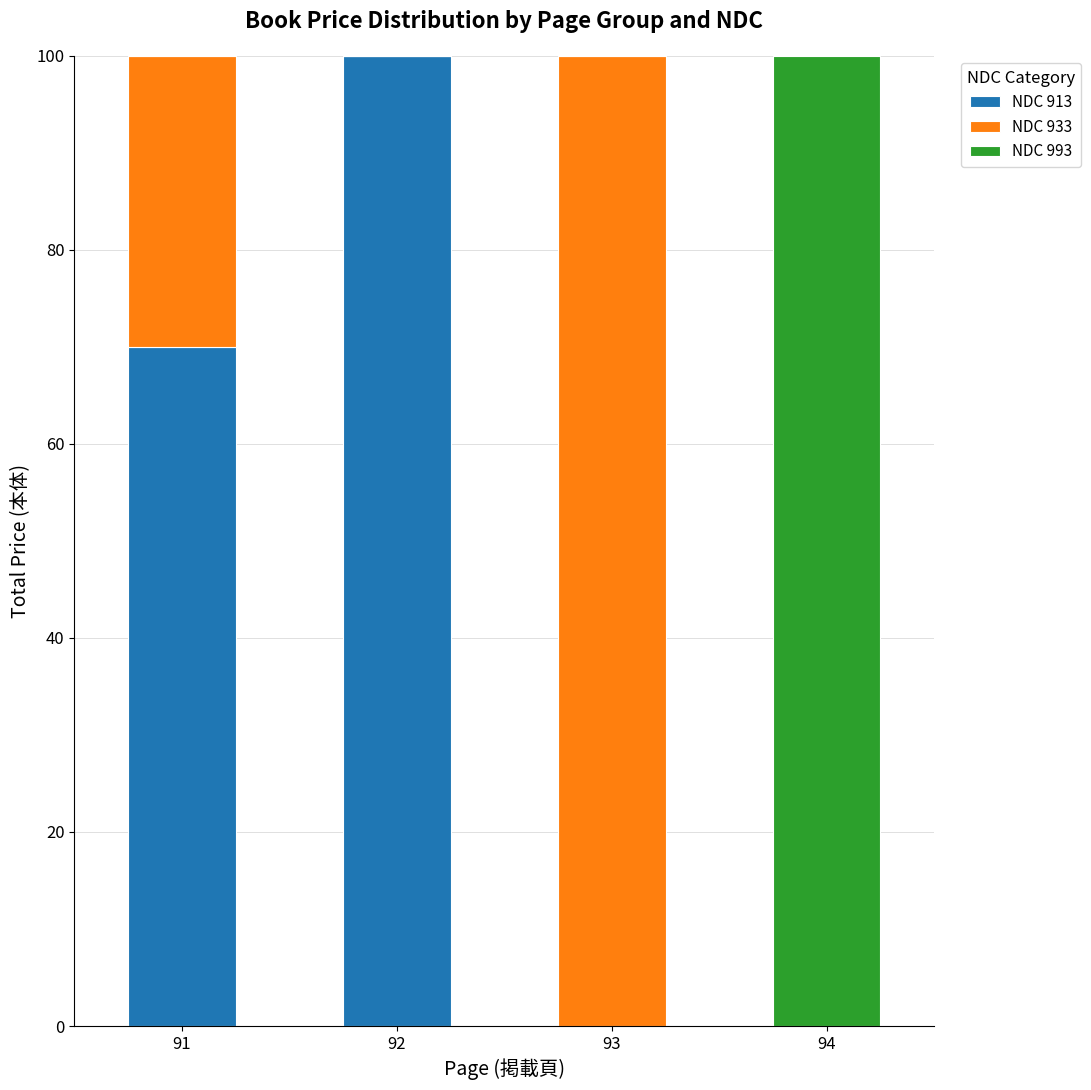

At which label is NDC 913 closest to 50?

91